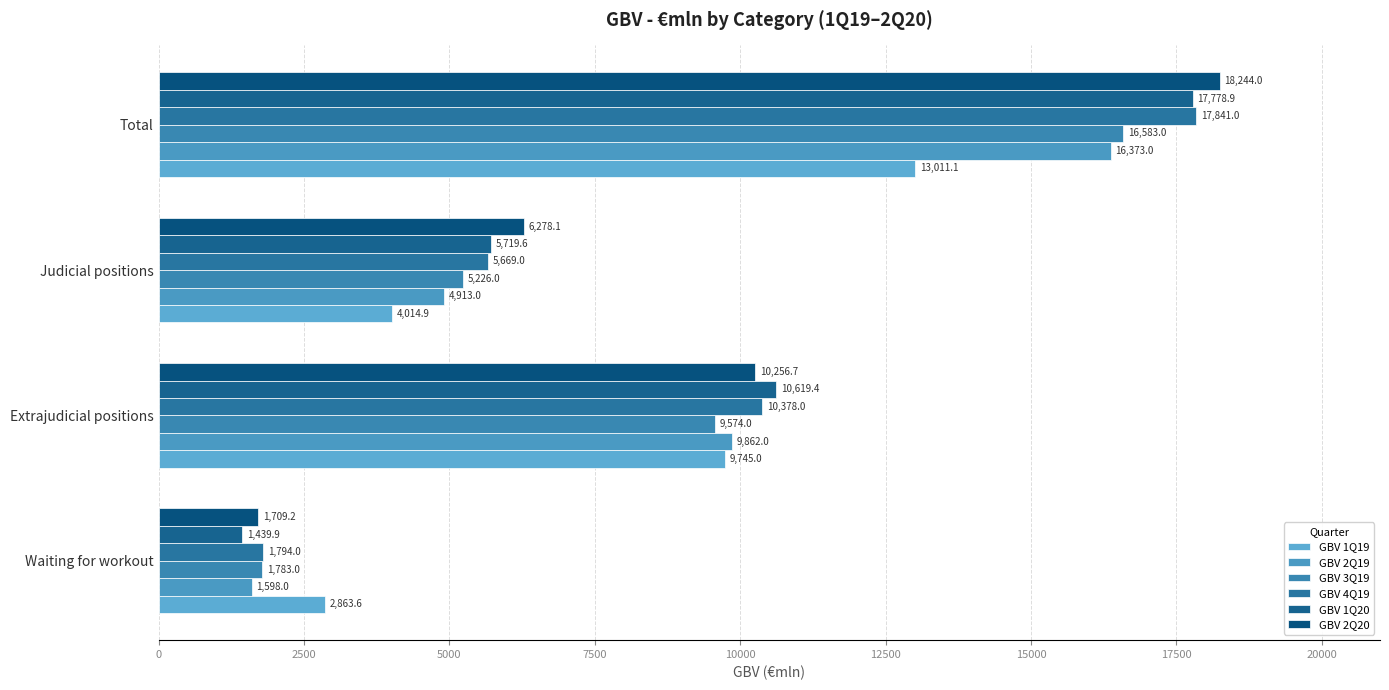

Rank the categories by GBV 2Q20 value from lowest to highest.

Waiting for workout, Judicial positions, Extrajudicial positions, Total